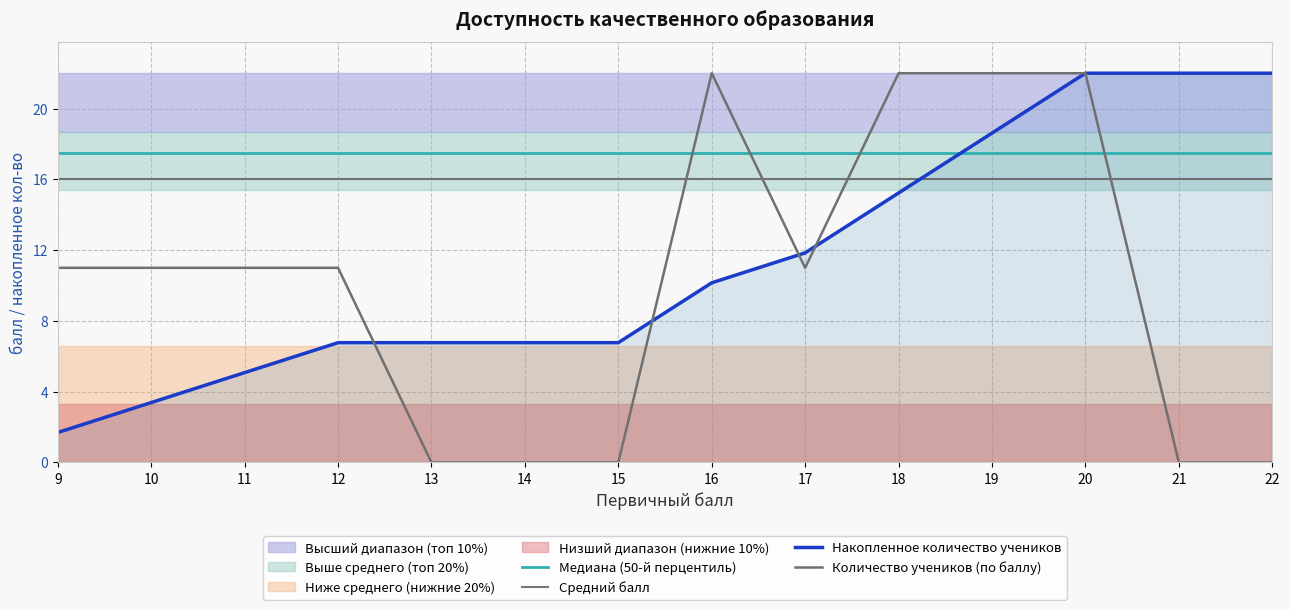

What is the sum of all Медиана (50-й перцентиль) values?

245.0